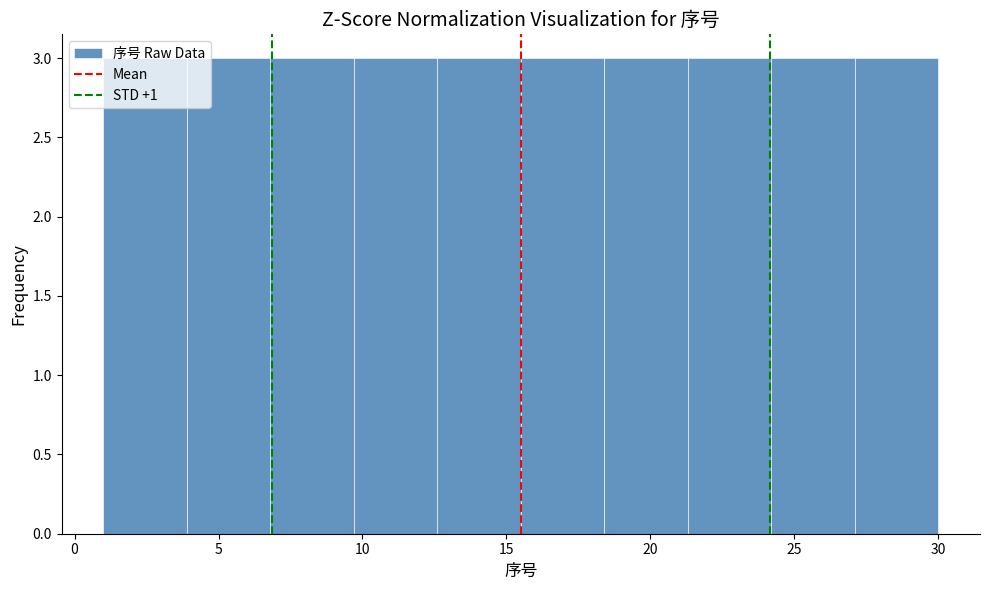

Reading left to right, transcribe this chart: for each bar, give the range it covers on the x-axis and its height. Neither the bar edges nor the heights are printed on the chart, so give them approximately, as read against the axes.

1.0 to 3.9: 3
3.9 to 6.8: 3
6.8 to 9.7: 3
9.7 to 12.6: 3
12.6 to 15.5: 3
15.5 to 18.4: 3
18.4 to 21.3: 3
21.3 to 24.2: 3
24.2 to 27.1: 3
27.1 to 30.0: 3